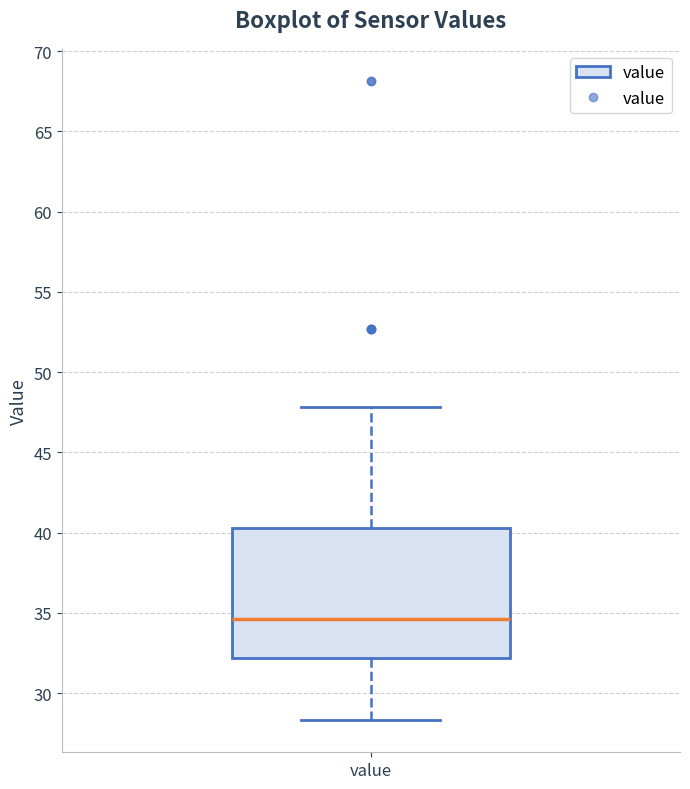

Where is the lower edge of the box for value on the y-axis? The values are not printed on the chart, so give them approximately, as read against the axis.

32.0